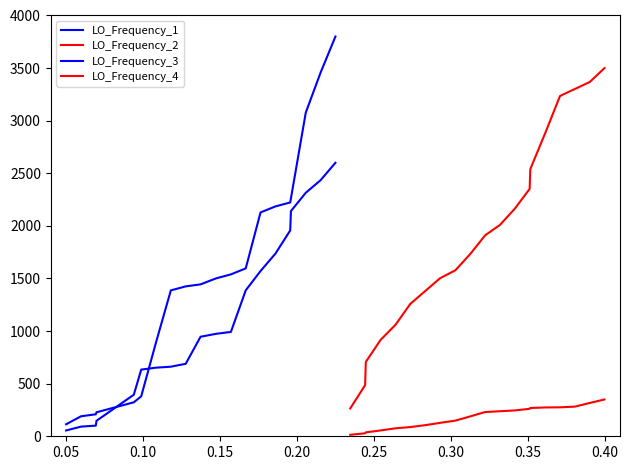

True or false: LO_Frequency_1 has a value of 74.6 at 0.15.

False